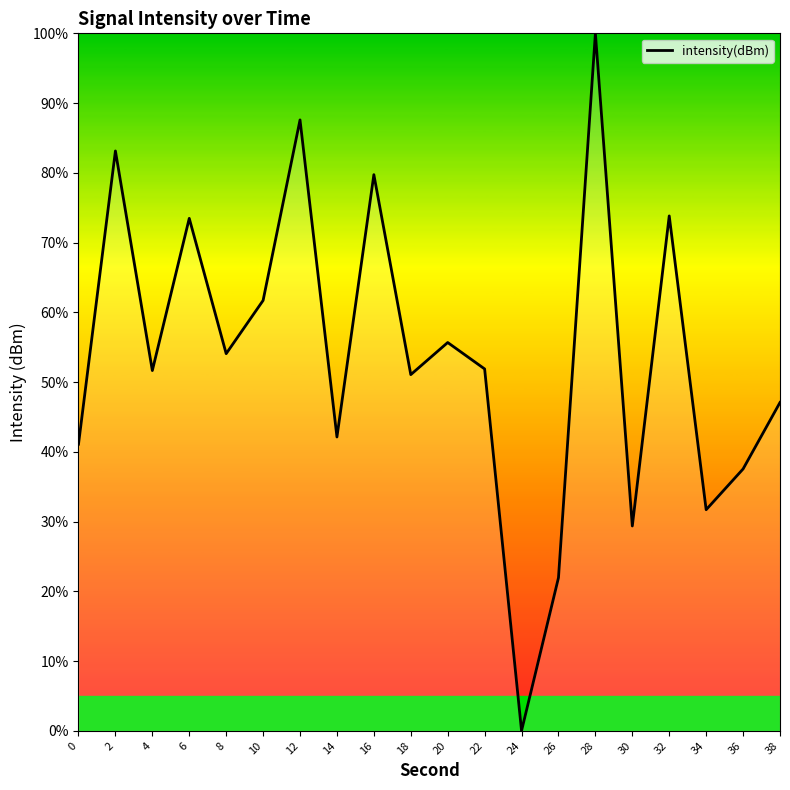

Which category has the highest value across all series?

28